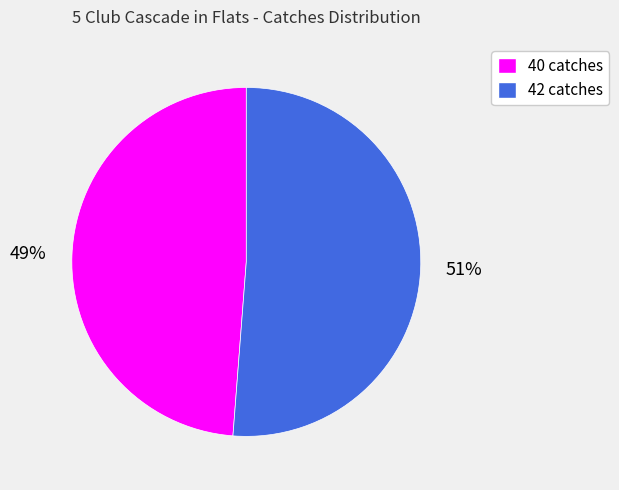

Which has a higher value, 40 catches or 42 catches?

42 catches